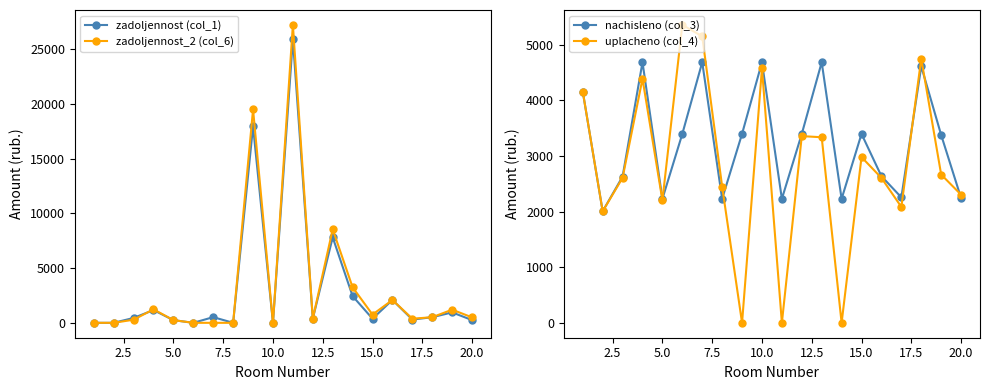

In zadoljennost_2 (col_6), how many points are higher than both neighbors (excluding endpoints)?

6